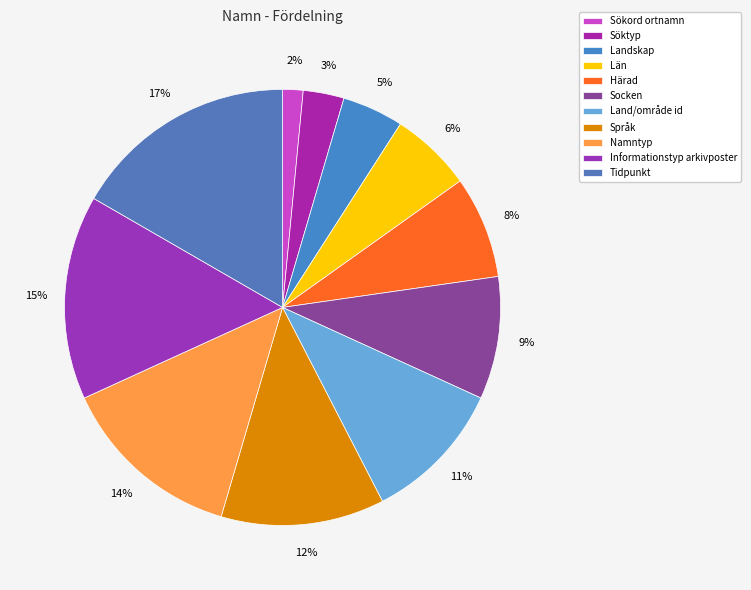

What percentage is the Härad slice, to the nearest percent?

8%